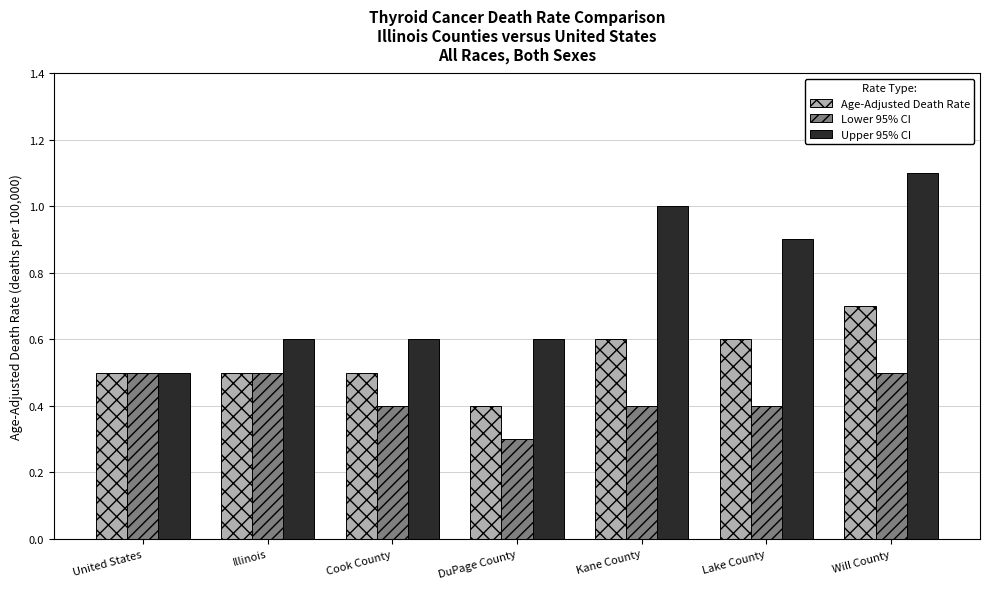

Does the chart contain stacked bars?

No